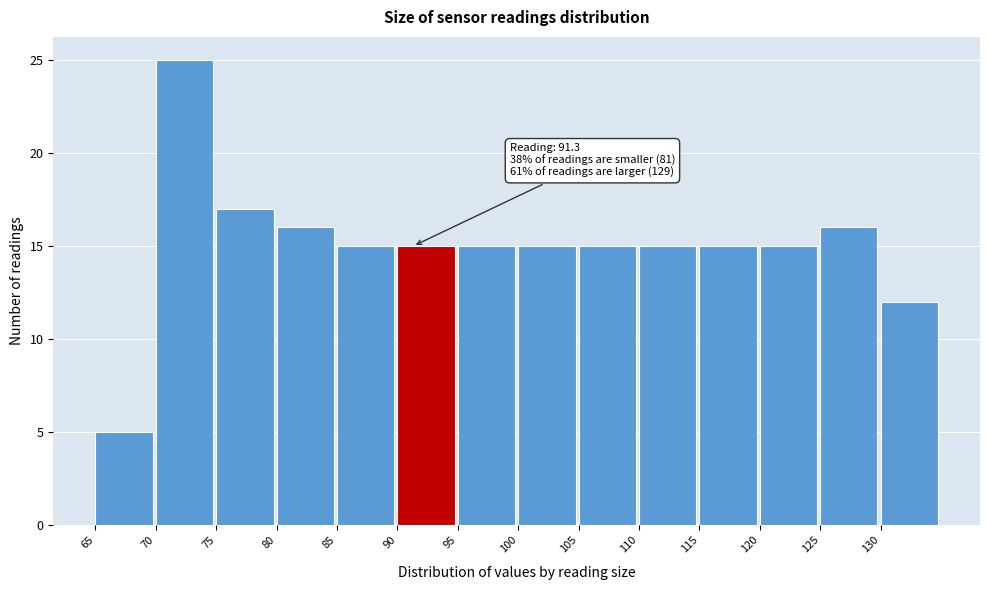

Which range on the x-axis has the tallest bar?

70 to 75